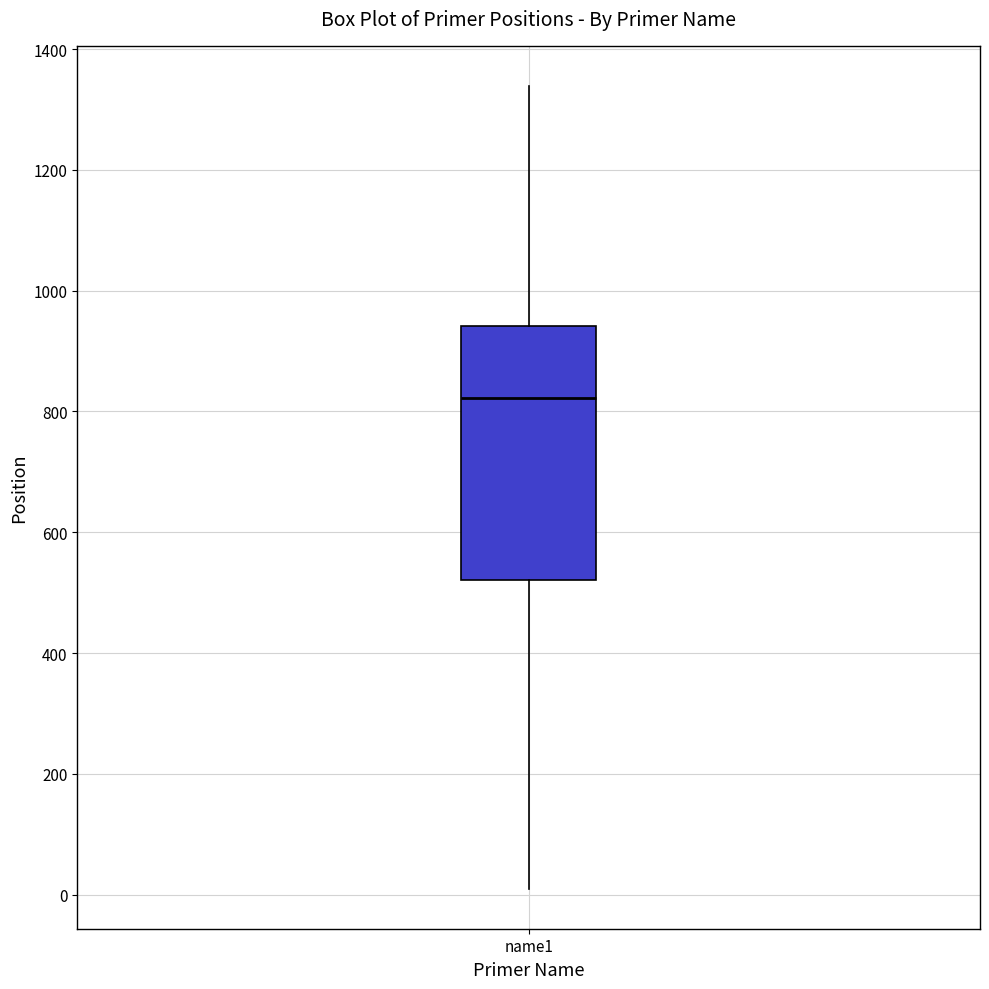

Transcribe this box plot: give where the median line is, the range the box spans, and where the two whiskers end, as read against the y-axis. The values are not printed on the chart, so give them approximately, as read against the axis.

median 820, box 520 to 940, whiskers 20 to 1340